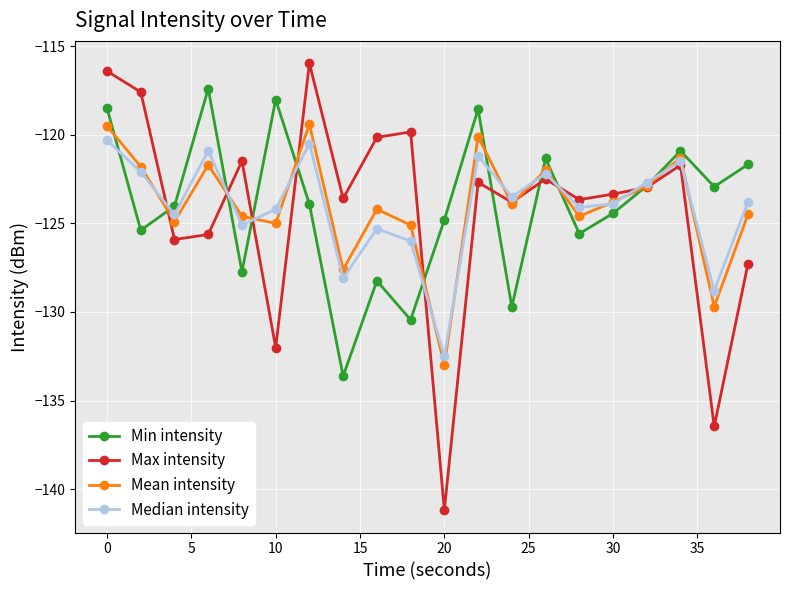

List the series in order of their peak value, lowest first.

Median intensity, Mean intensity, Min intensity, Max intensity